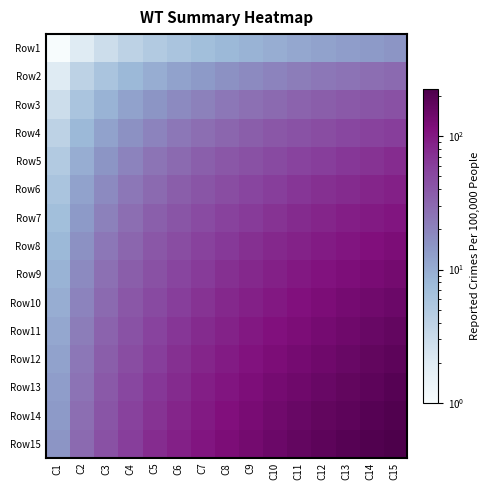

What is the greatest value displayed?

225